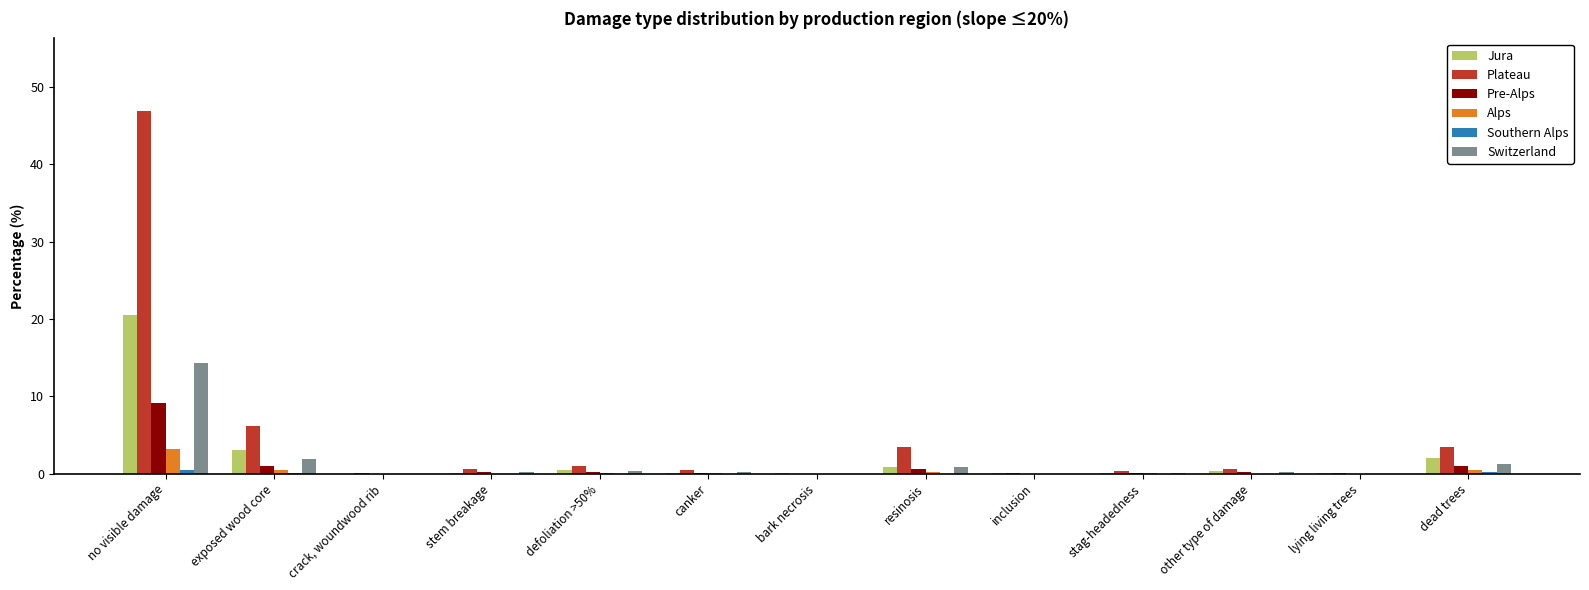

The value of Pre-Alps at inclusion is 0.0. True or false?

True